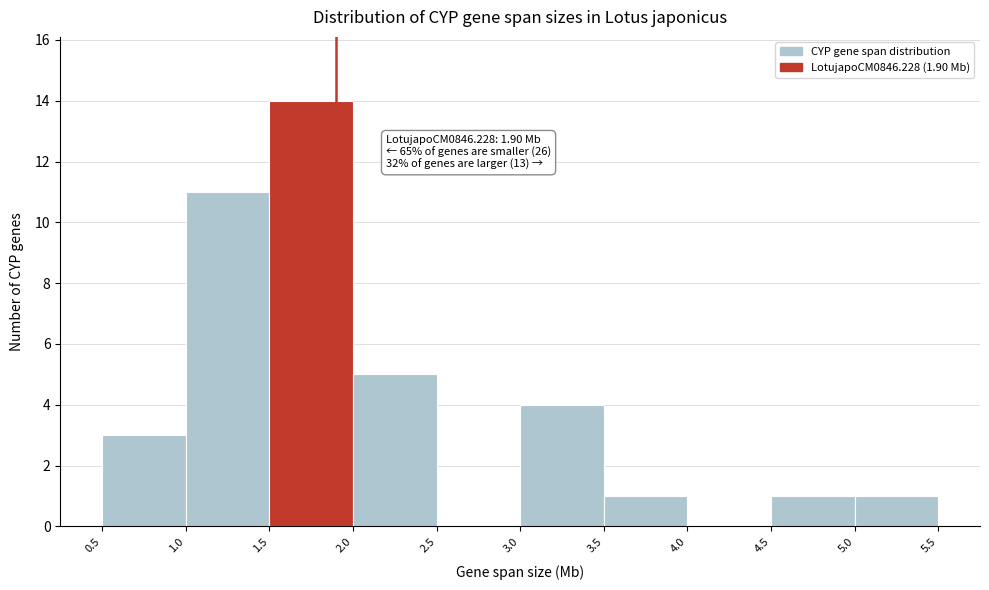

Which range on the x-axis has the tallest bar?

1.5 to 2.0